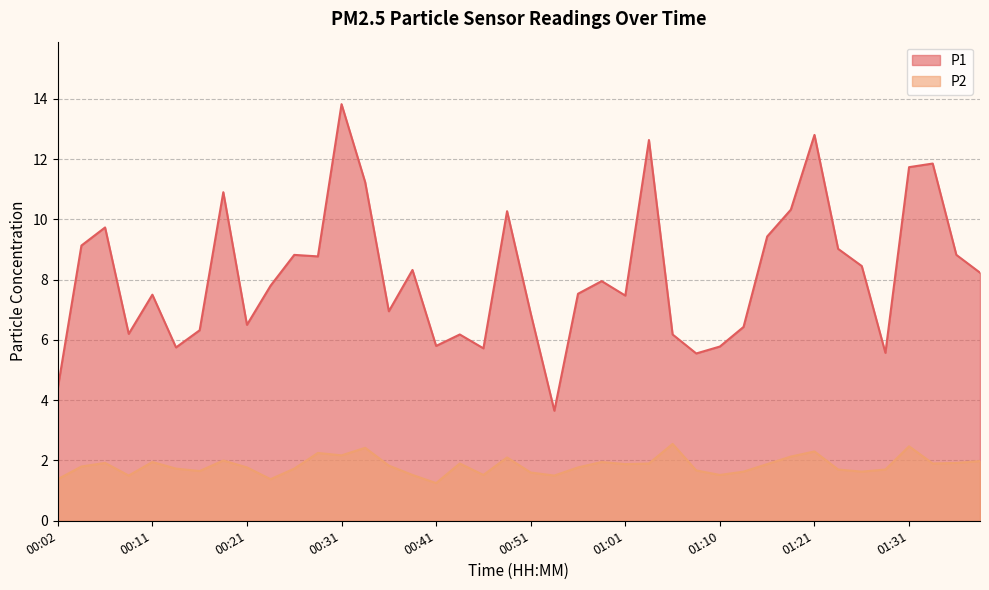

What is the total value across all series at 00:09?

7.7